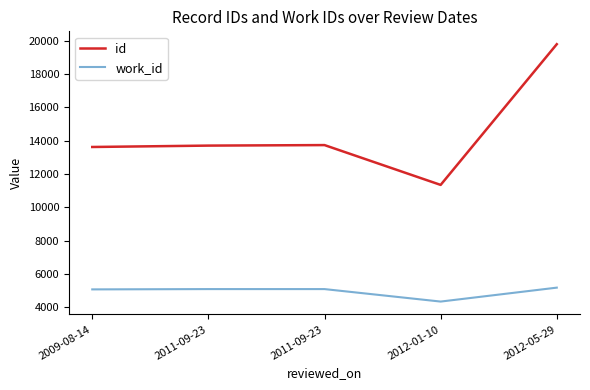

How many lines are shown in the chart?

2